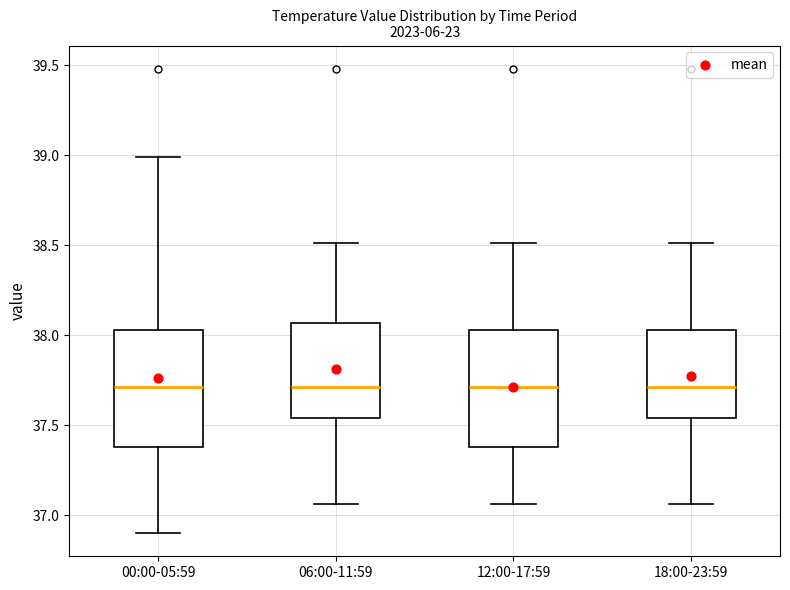

Reading left to right, read every box against the y-axis: the position of its median line, the range the box covers, and the ends of its whiskers. The values are not printed on the chart, so give them approximately, as read against the axis.

00:00-05:59: median 37.70, box 37.40 to 38.05, whiskers 36.90 to 39.00
06:00-11:59: median 37.70, box 37.55 to 38.05, whiskers 37.05 to 38.50
12:00-17:59: median 37.70, box 37.40 to 38.05, whiskers 37.05 to 38.50
18:00-23:59: median 37.70, box 37.55 to 38.05, whiskers 37.05 to 38.50